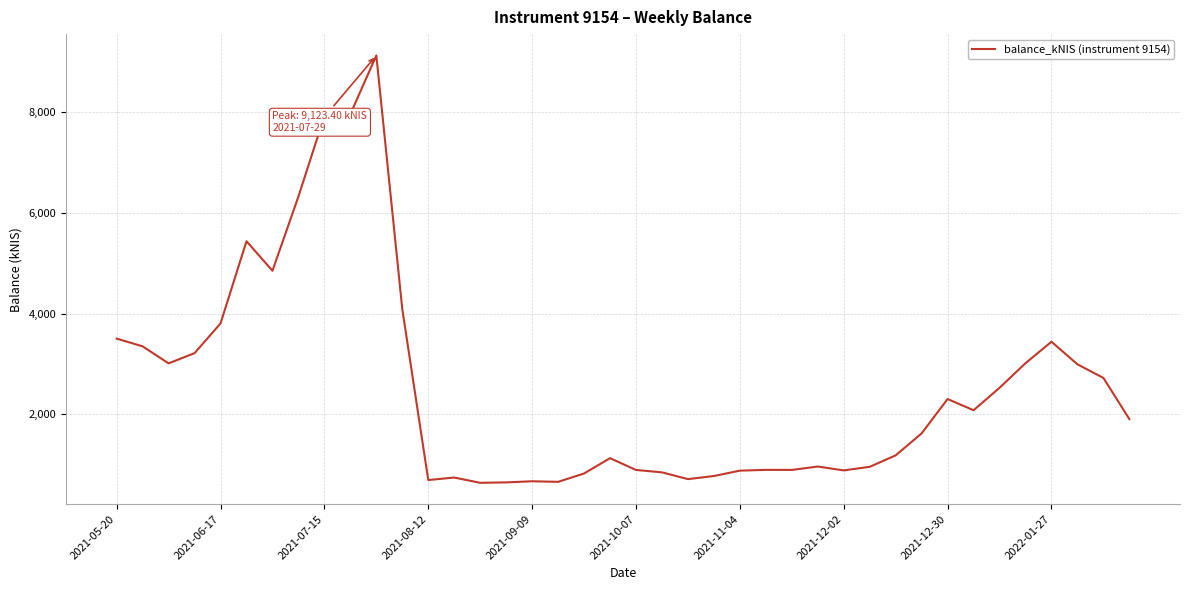

What is the difference between the maximum and minimum values?

8481.0